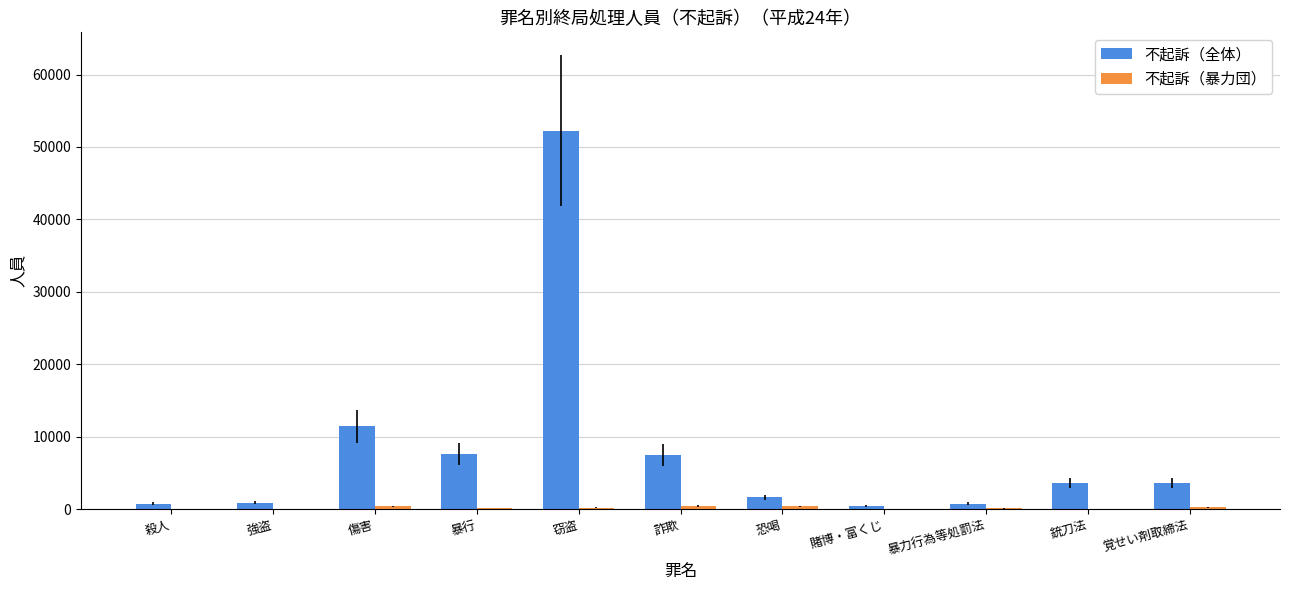

Which series has the largest total across all categories?

不起訴（全体）